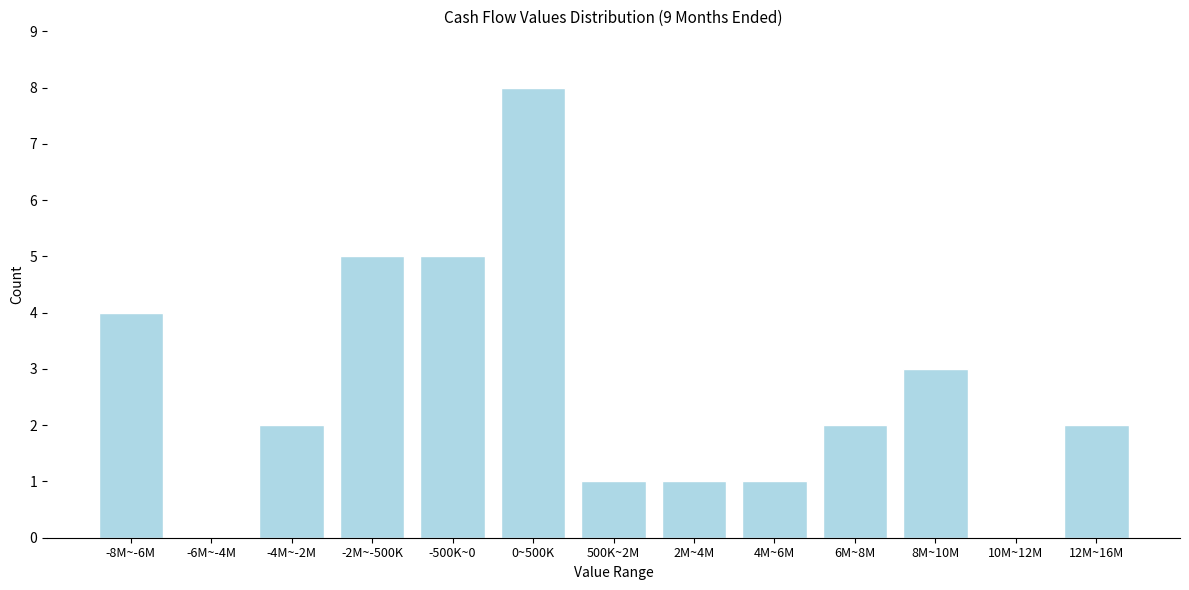

Reading right to left, list all the values displayed in this chart.

12M~16M=2	10M~12M=0	8M~10M=3	6M~8M=2	4M~6M=1	2M~4M=1	500K~2M=1	0~500K=8	-500K~0=5	-2M~-500K=5	-4M~-2M=2	-6M~-4M=0	-8M~-6M=4